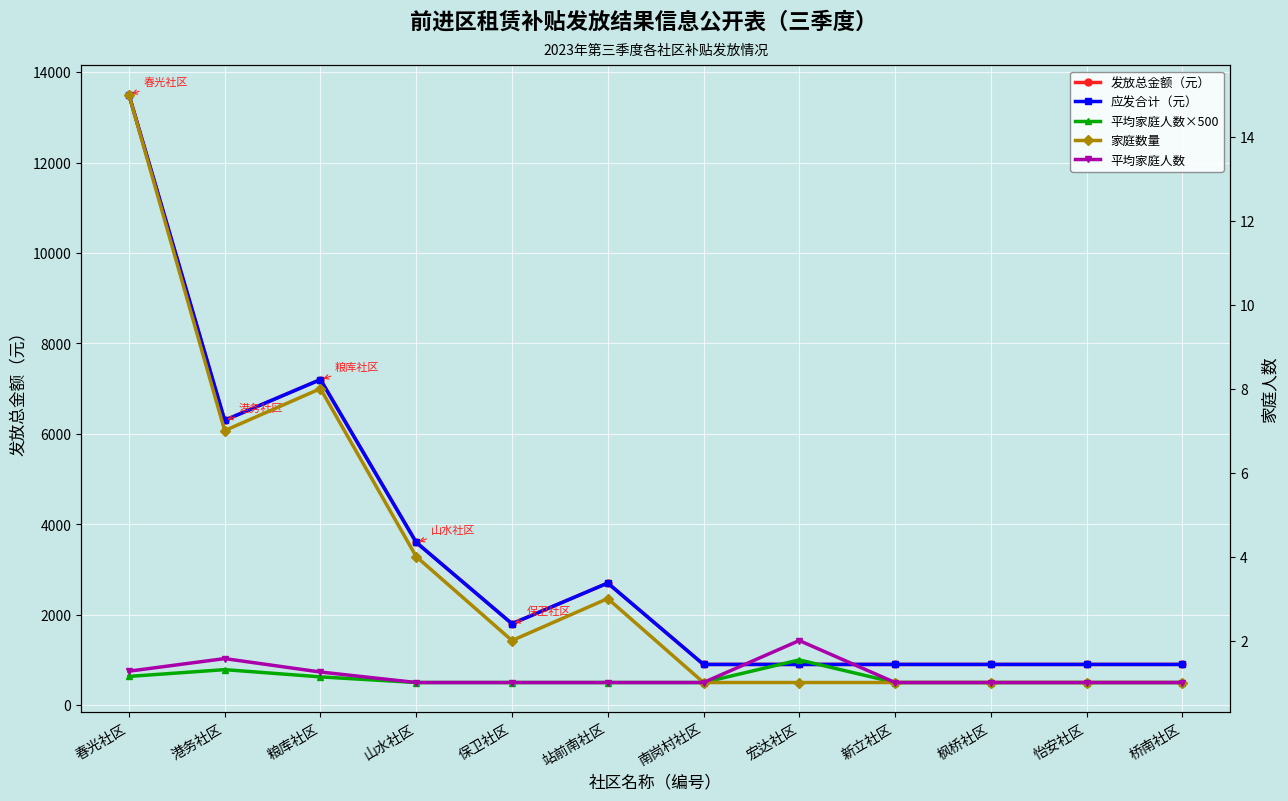

Where does the 发放总金额（元） series first go above 1800?

春光社区